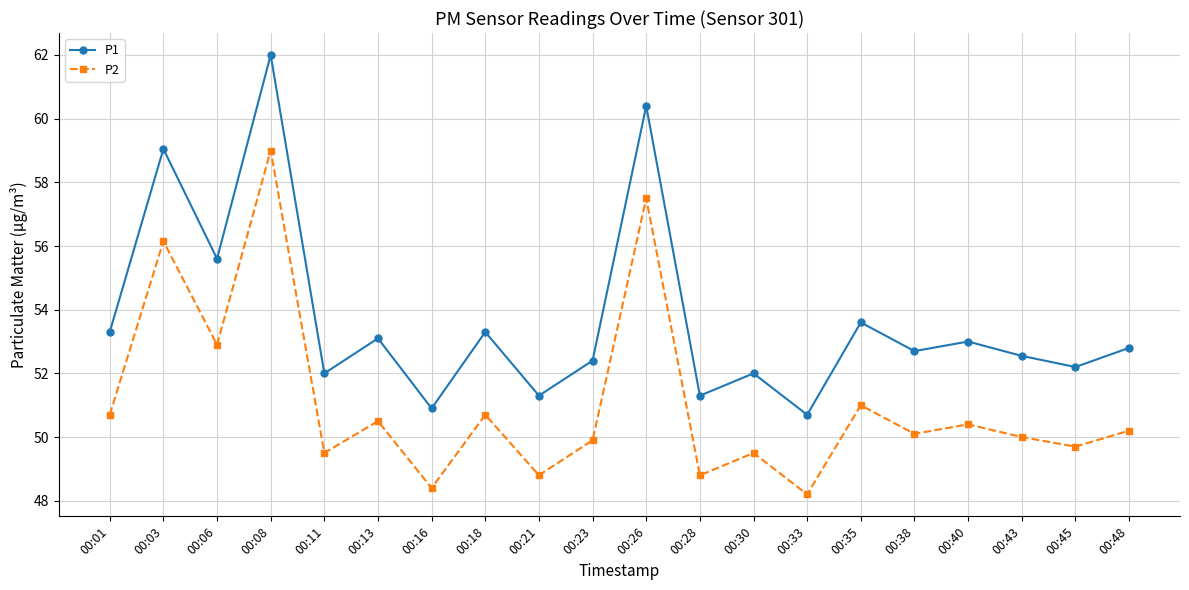

Read the P1 value at 00:35.

53.6